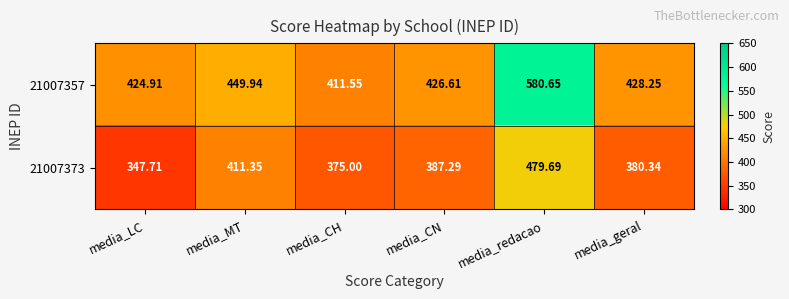

List the series in order of their overall mean, lowest first.

21007373, 21007357